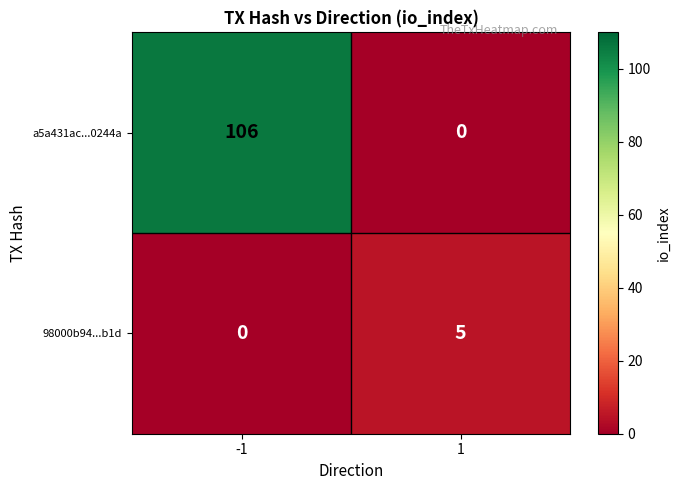

What is the total value across all series at -1?

106